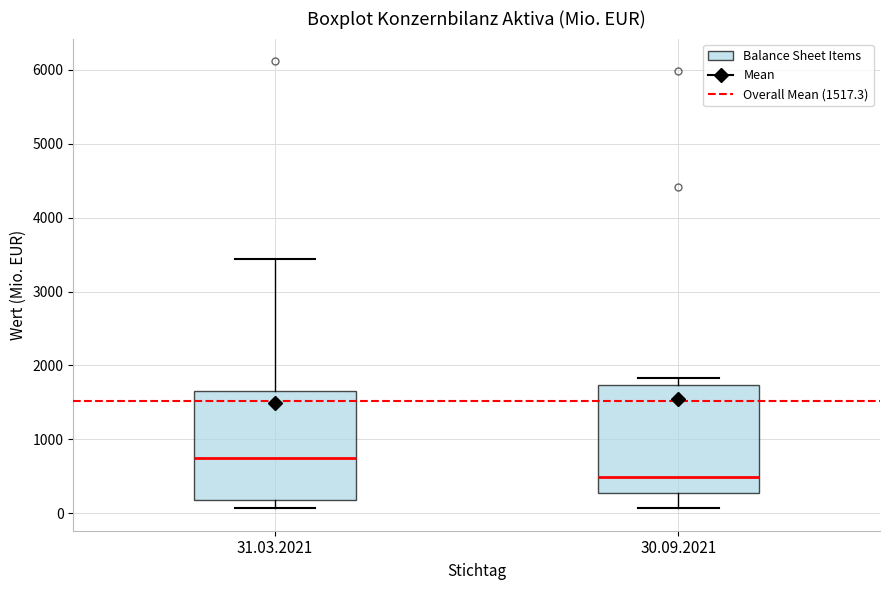

Which box's median line is the lowest?

30.09.2021